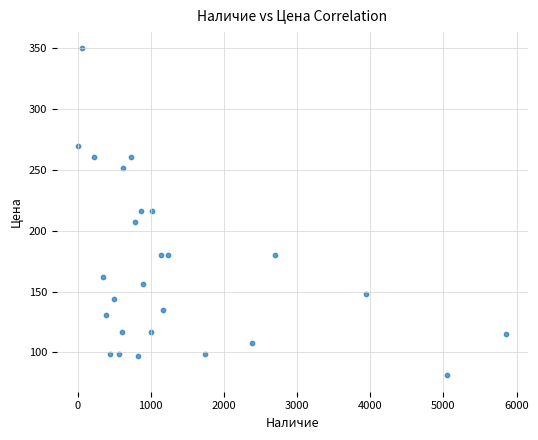

What is the range of Y values (max minus min)?

269